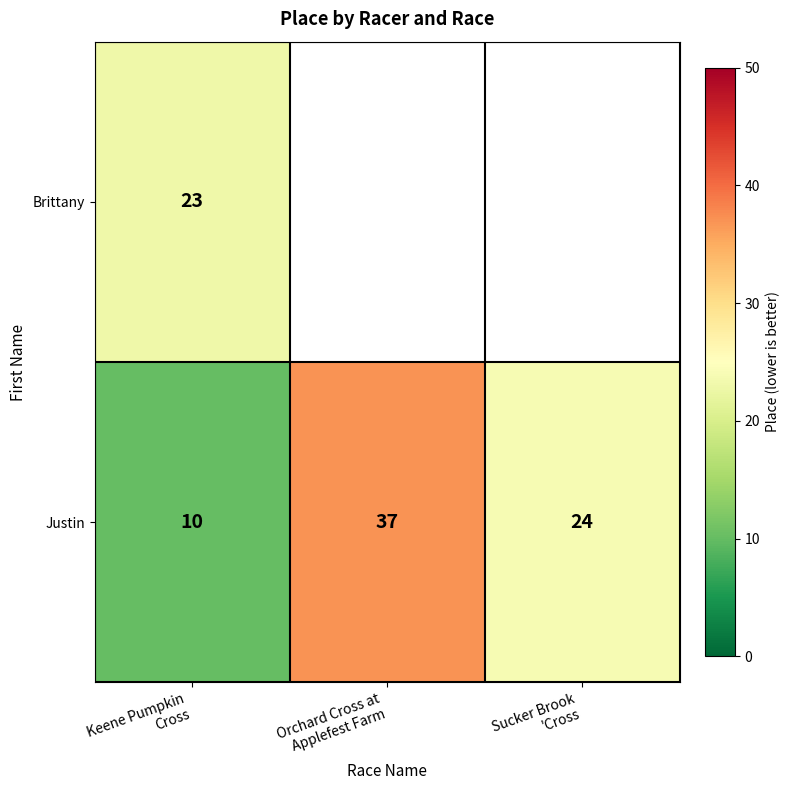

What is the difference between the maximum and minimum values in the Justin series?

27